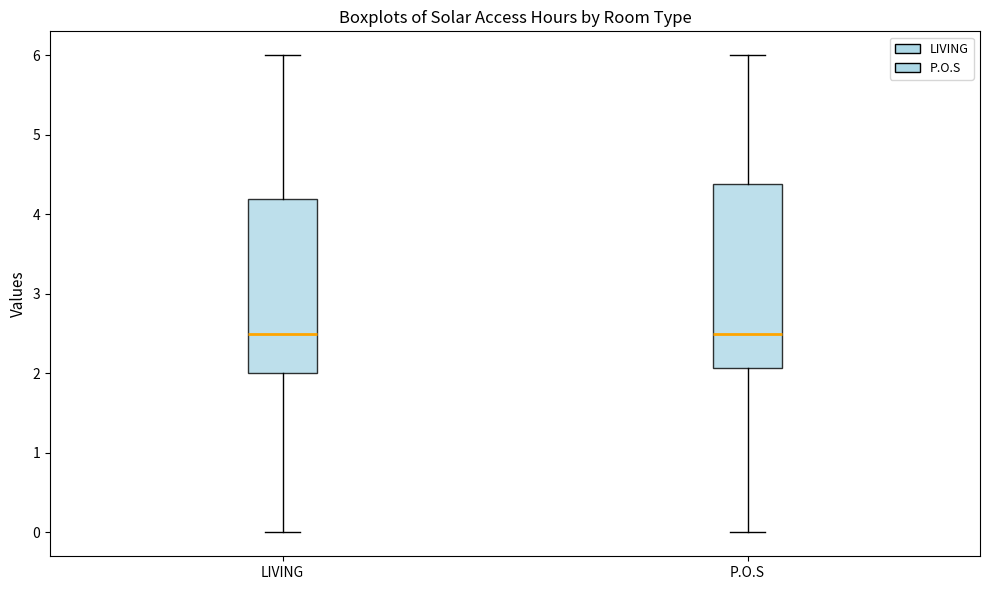

Where does the lower whisker of the box for P.O.S end on the y-axis? The values are not printed on the chart, so give them approximately, as read against the axis.

0.0